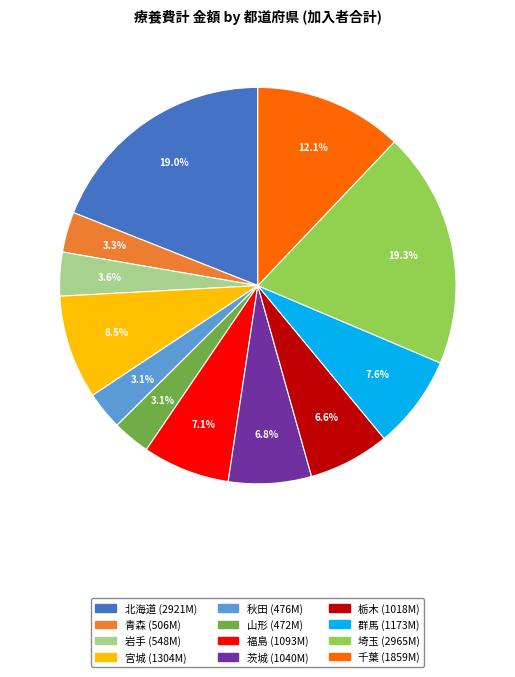

What percentage do 群馬 and 岩手 together represent?

11.2%